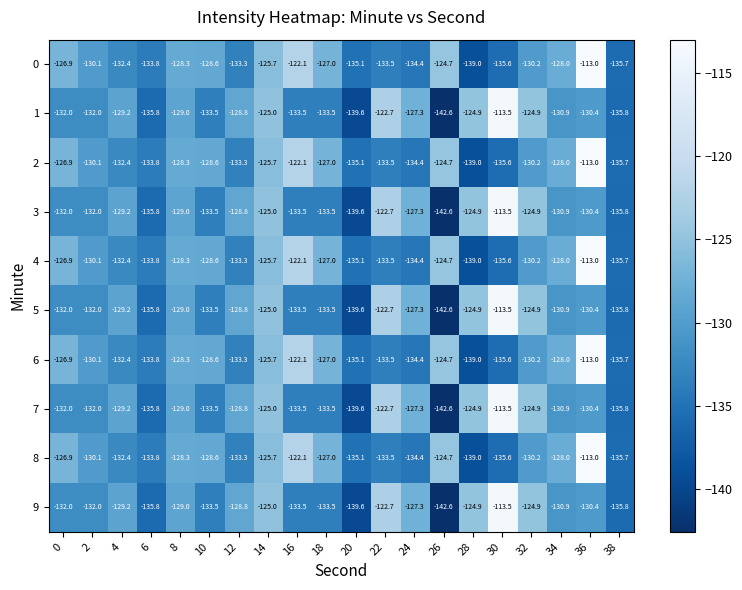

What is the sum of the 3 values at 36 and 16?

-263.9